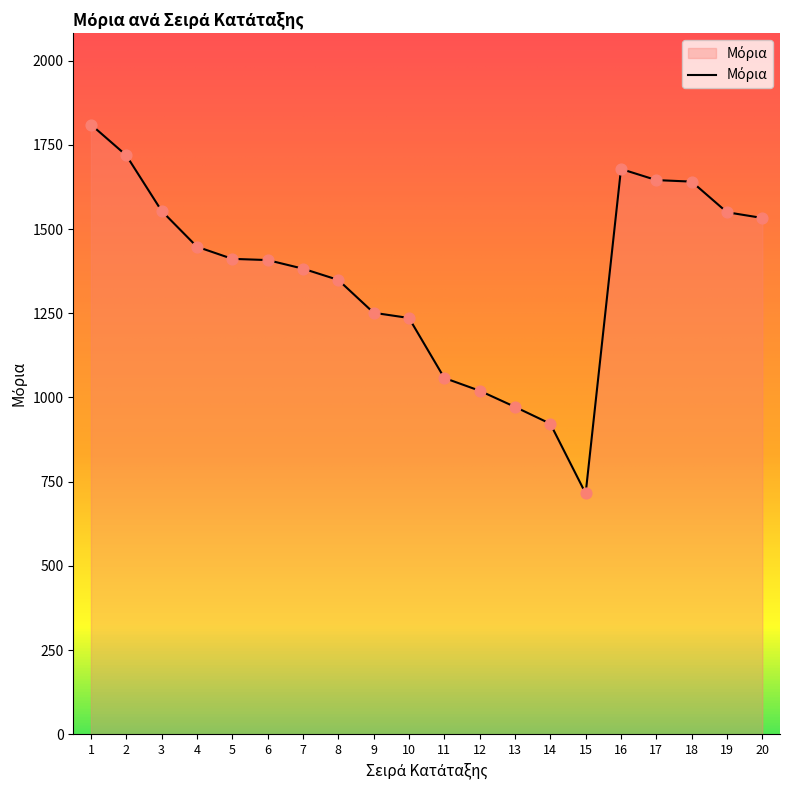

What is the ratio of the value at 2 to the value at 8?

1.3